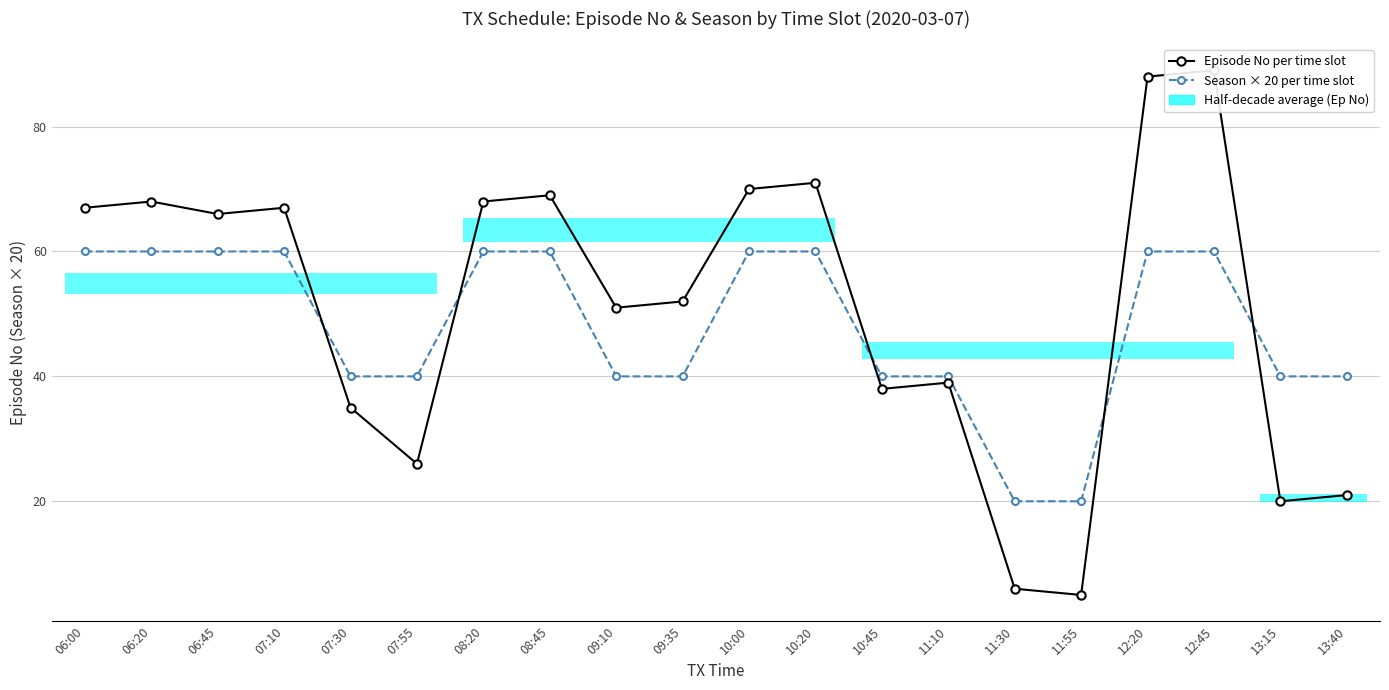

Rank the series at 09:35 from lowest to highest value.

Season × 20 per time slot, Episode No per time slot